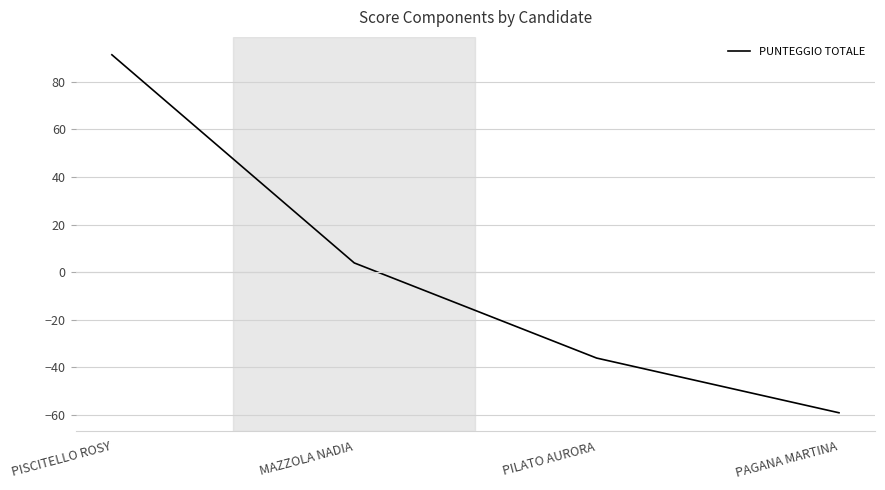

What is the difference between the maximum and second lowest values?

127.5